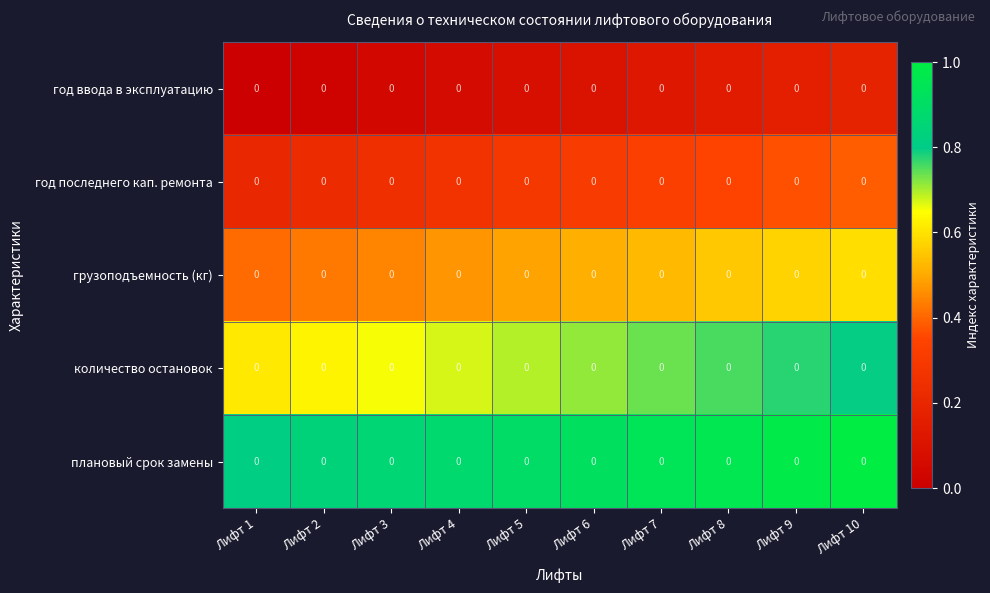

What value does the год ввода в эксплуатацию series have at Лифт 7?

0.1